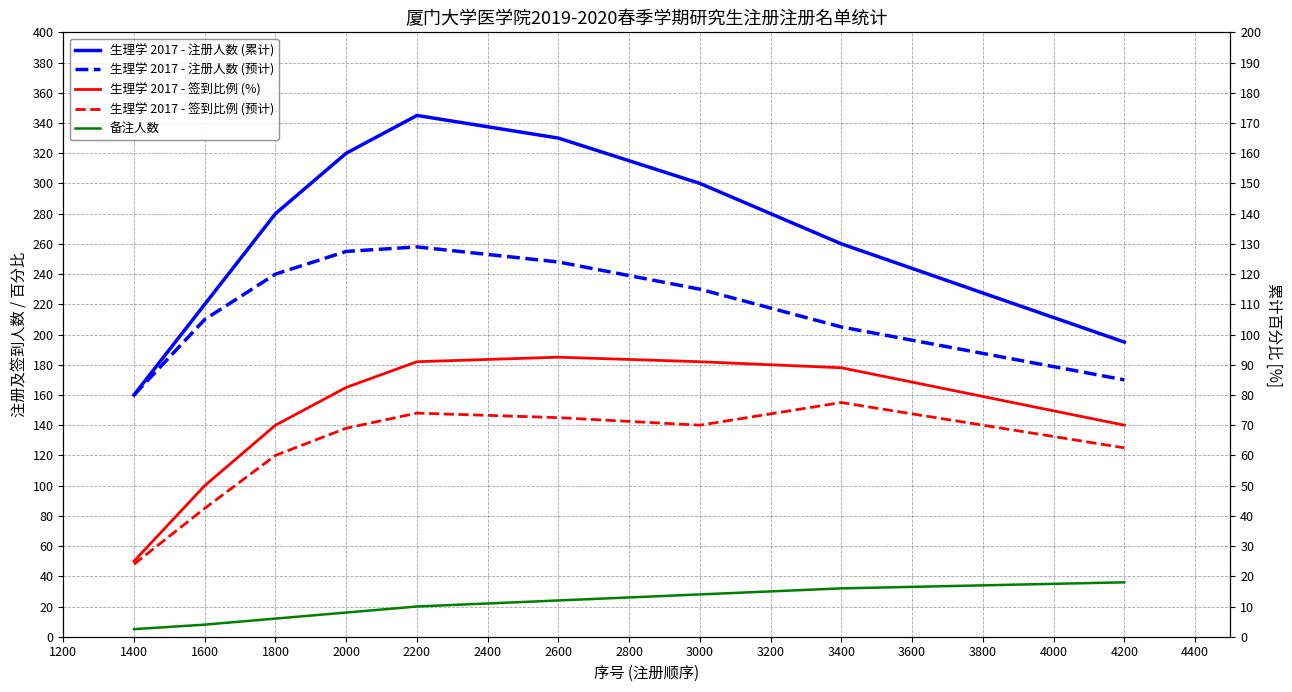

Is this an area chart (filled region under the line)?

No